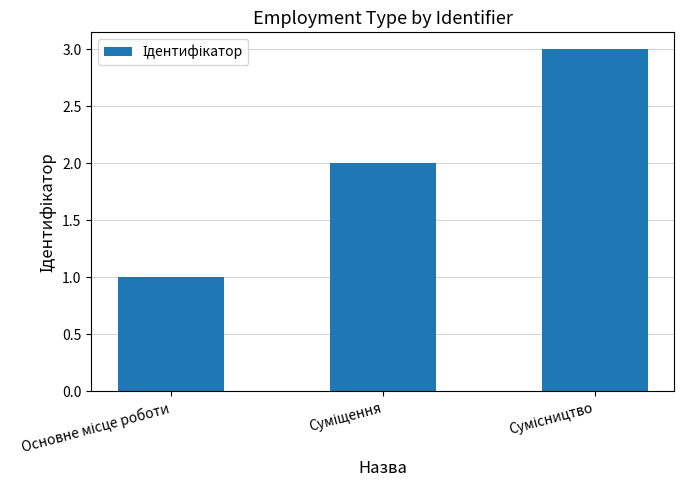

What is the greatest value displayed?

3